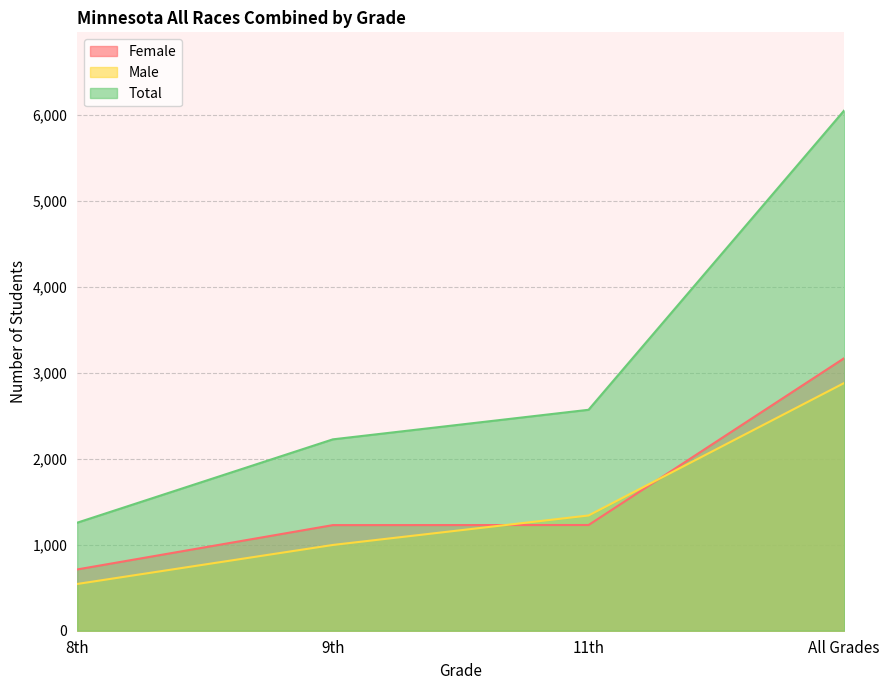

Rank the series at 11th from highest to lowest value.

Total, Male, Female